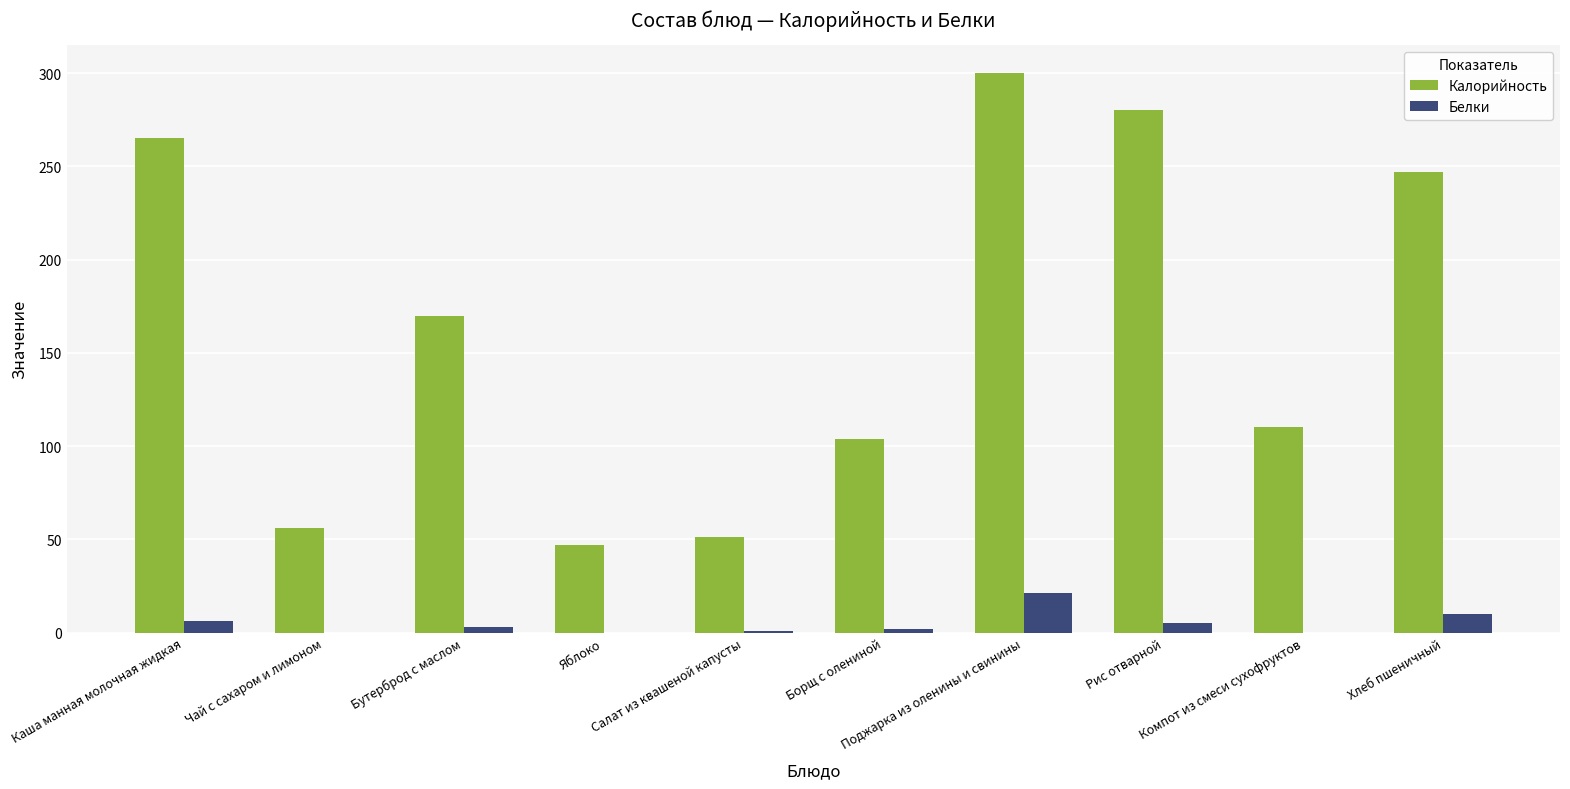

True or false: Калорийность has a value of 110 at Компот из смеси сухофруктов.

True